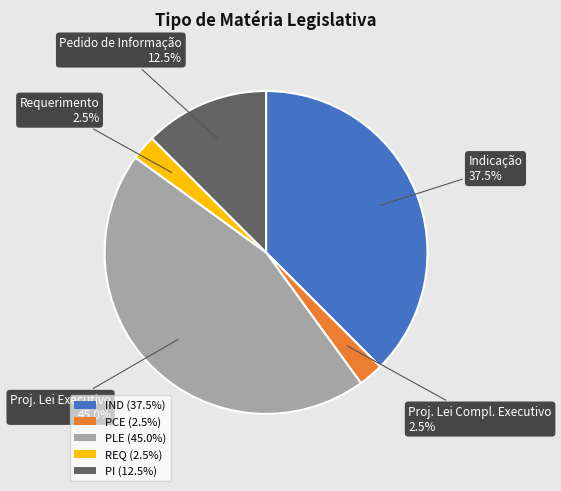

To the nearest percent, what is the average slice percentage?

20%